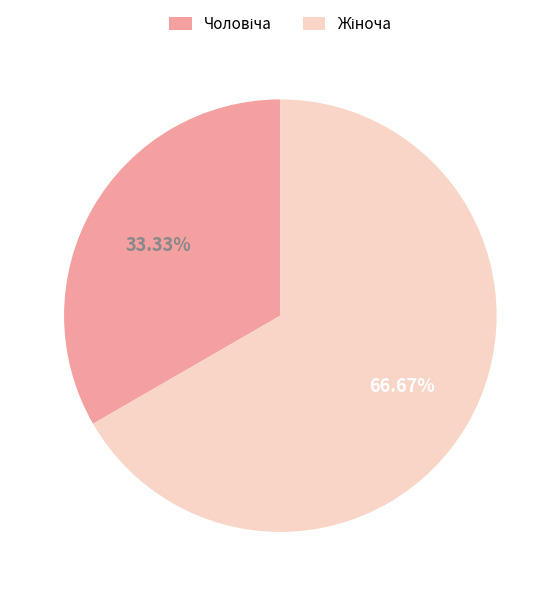

Is there any slice that represents more than half of the pie?

Yes